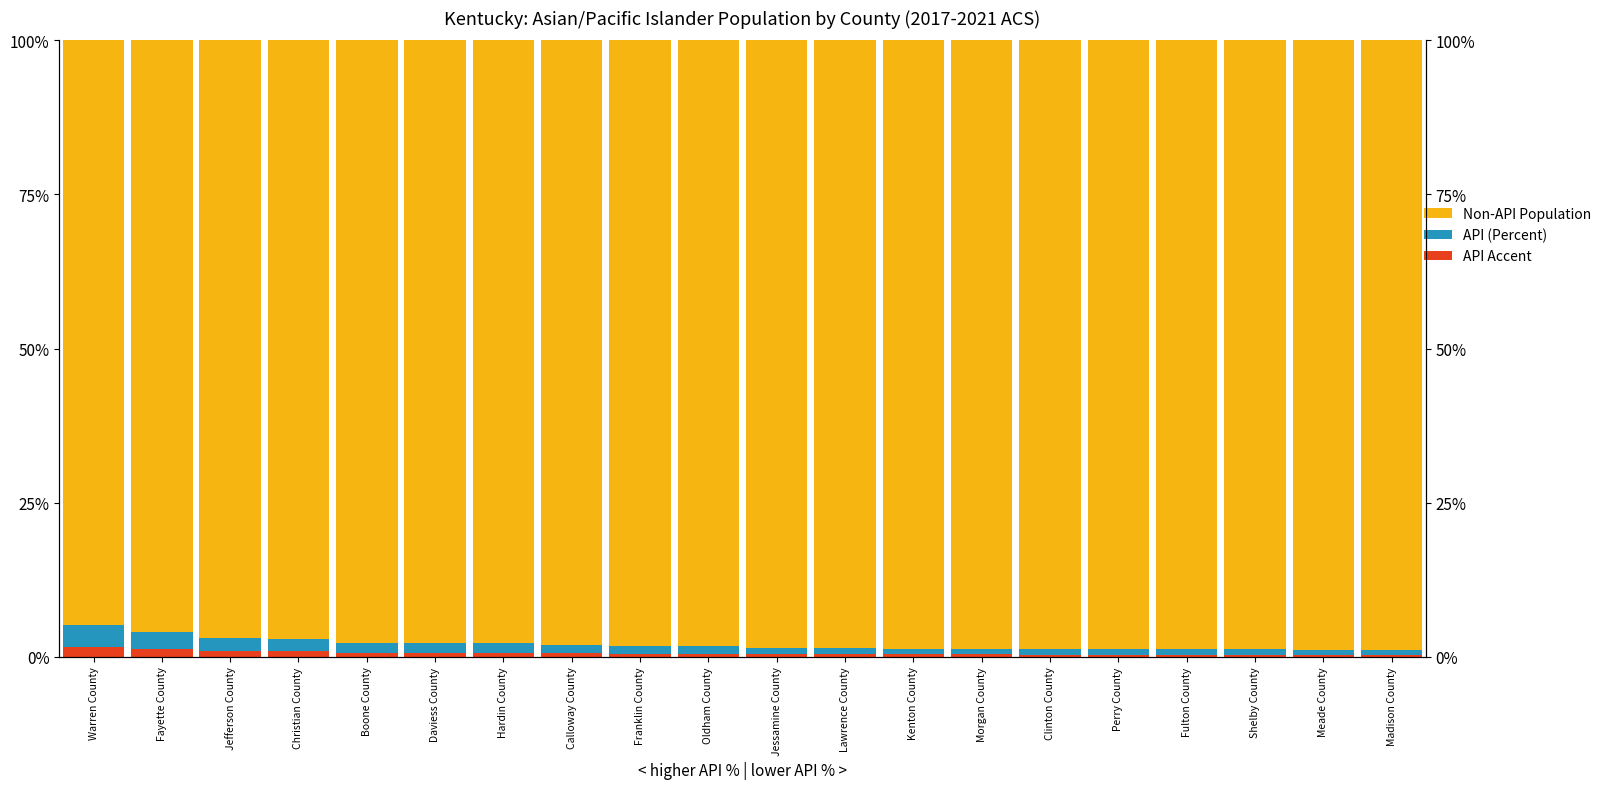

At which label does Non-API Population reach its peak?

Meade County